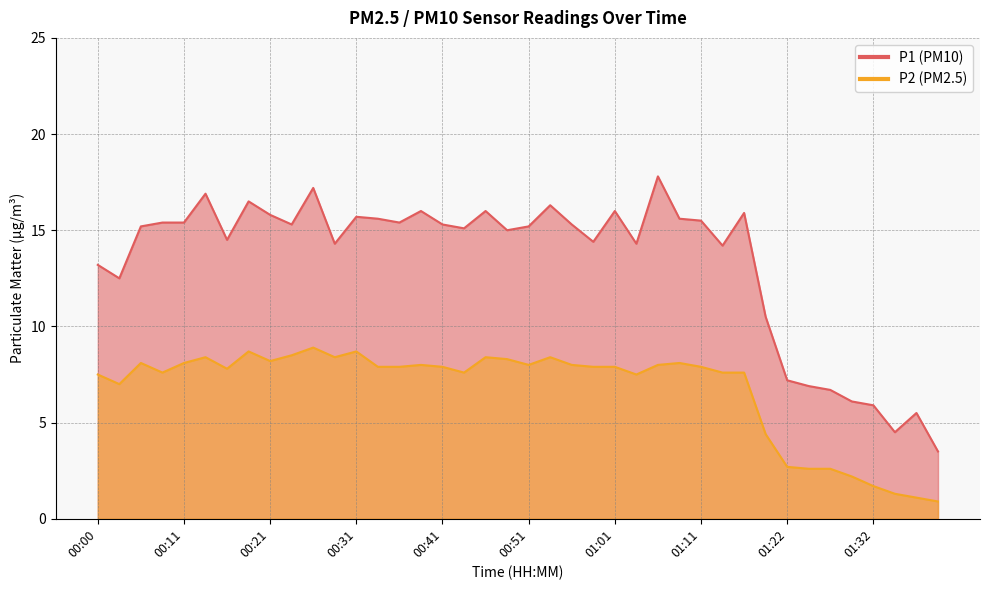

The value of P1 at 00:48 is 6.4. True or false?

False